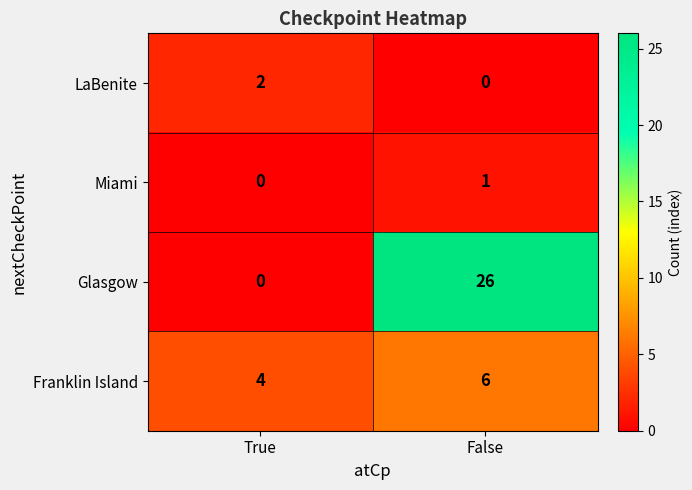

The Miami series shows 0 at True. True or false?

True